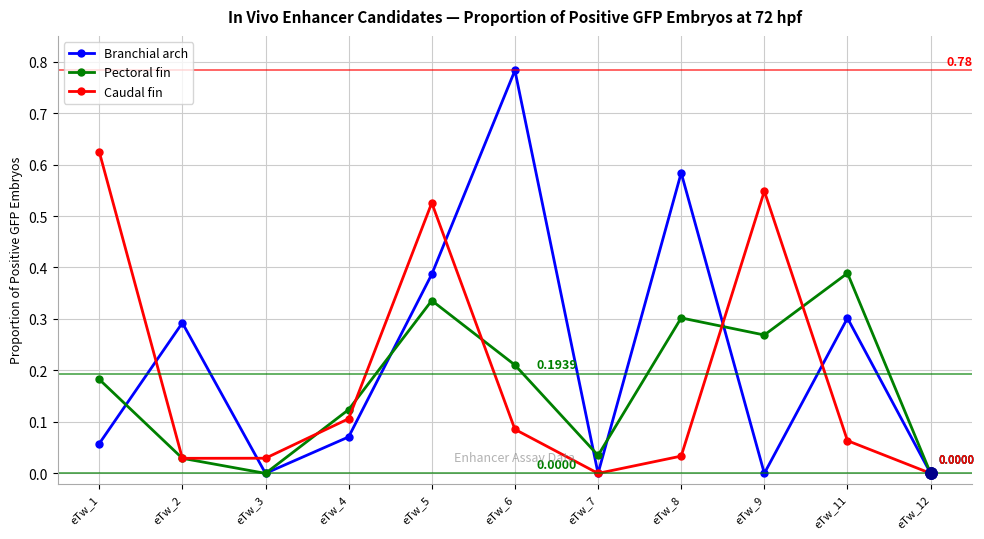

Is the value of Branchial arch at eTw_12 greater than the value of Caudal fin at eTw_11?

No